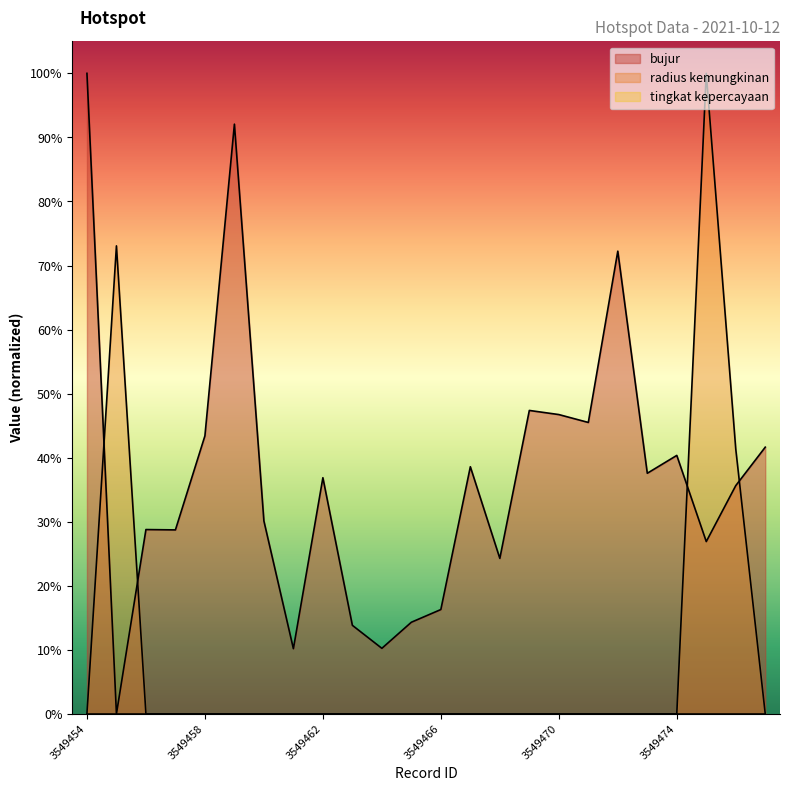

How many values in radius kemungkinan are above zero?

3